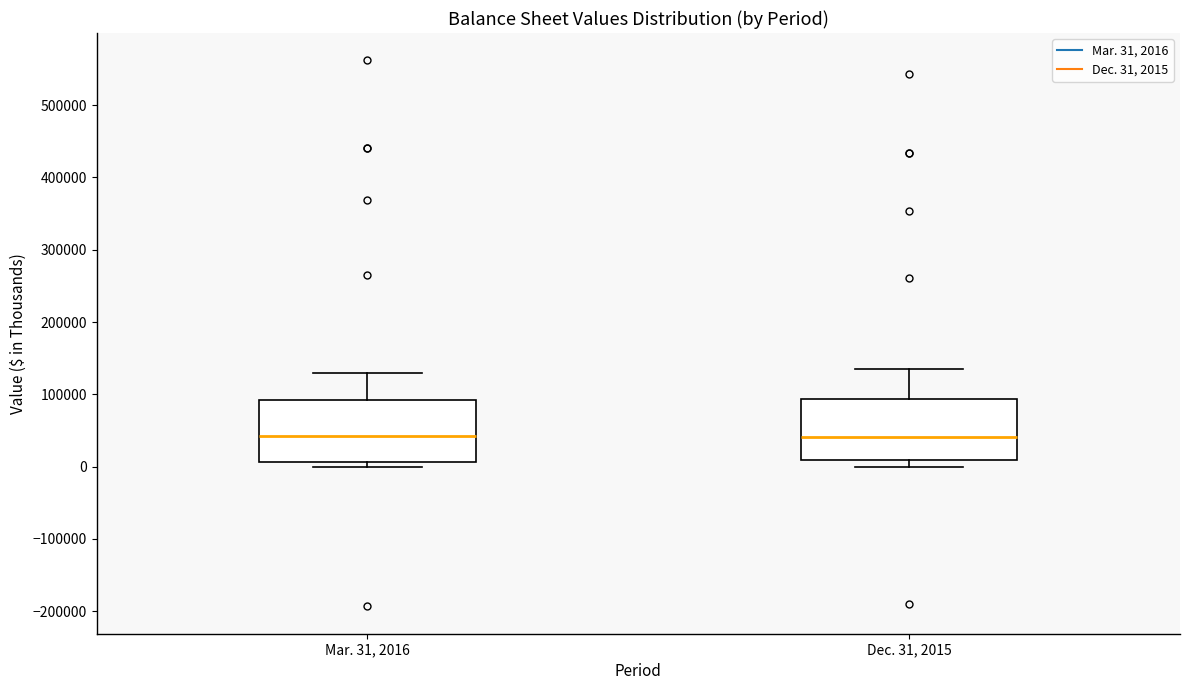

Where does the upper whisker of the box for Mar. 31, 2016 end on the y-axis? The values are not printed on the chart, so give them approximately, as read against the axis.

130000